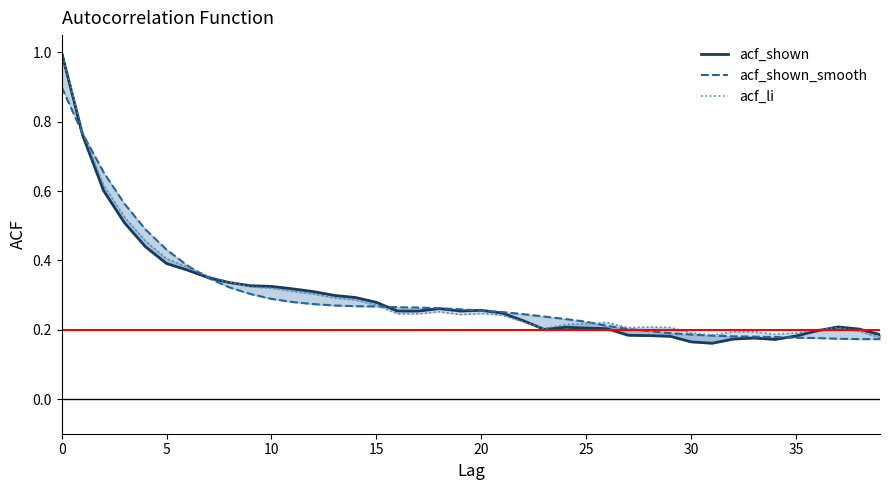

At which label is acf_shown_smooth closest to 0?

38